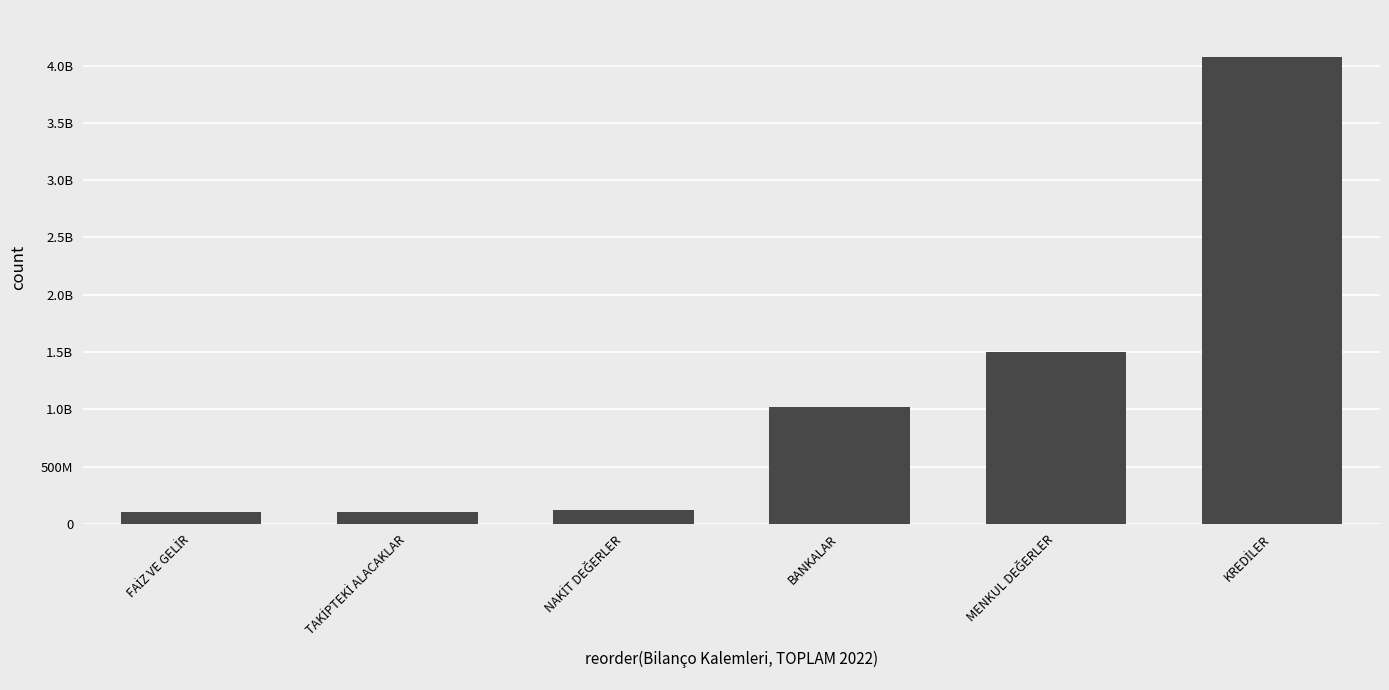

What is the change in value from TAKİPTEKİ ALACAKLAR to KREDİLER?

+3969036539